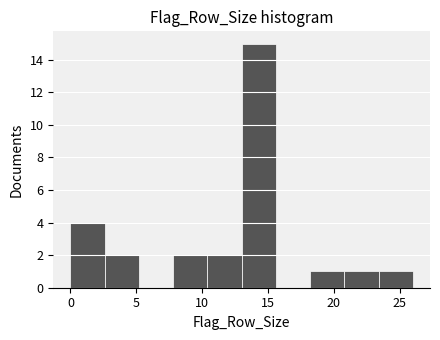

Reading left to right, list every bar in this chart as the range it spans on the x-axis followed by its height. Neither the bar edges nor the heights are printed on the chart, so give them approximately, as read against the axes.

0.0 to 2.6: 4
2.6 to 5.2: 2
5.2 to 7.8: 0
7.8 to 10.4: 2
10.4 to 13.0: 2
13.0 to 15.6: 15
15.6 to 18.2: 0
18.2 to 20.8: 1
20.8 to 23.4: 1
23.4 to 26.0: 1